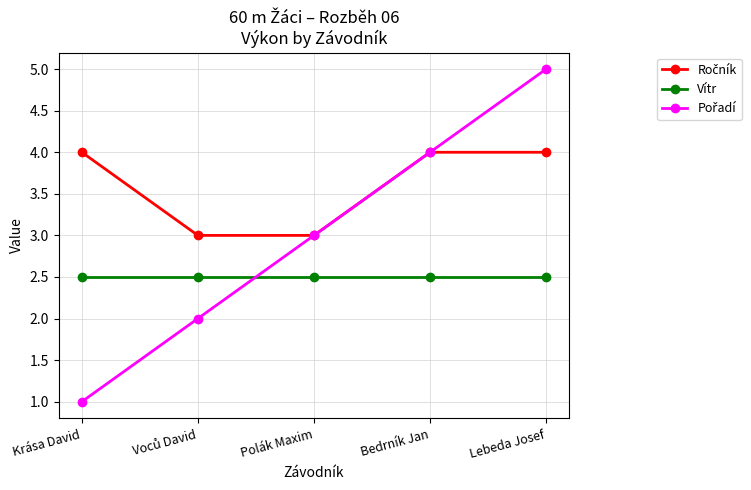

The Vítr series shows 2.5 at Lebeda Josef. True or false?

True